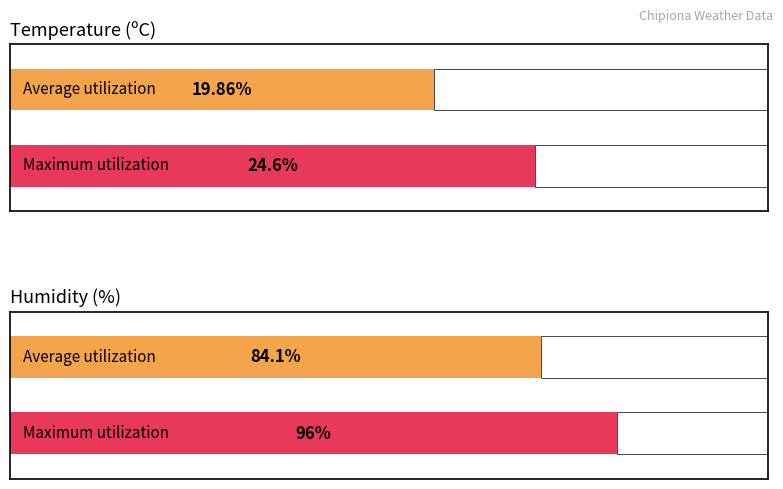

What are all the series names shown in the legend?

Temperature (C), Humidity (%)